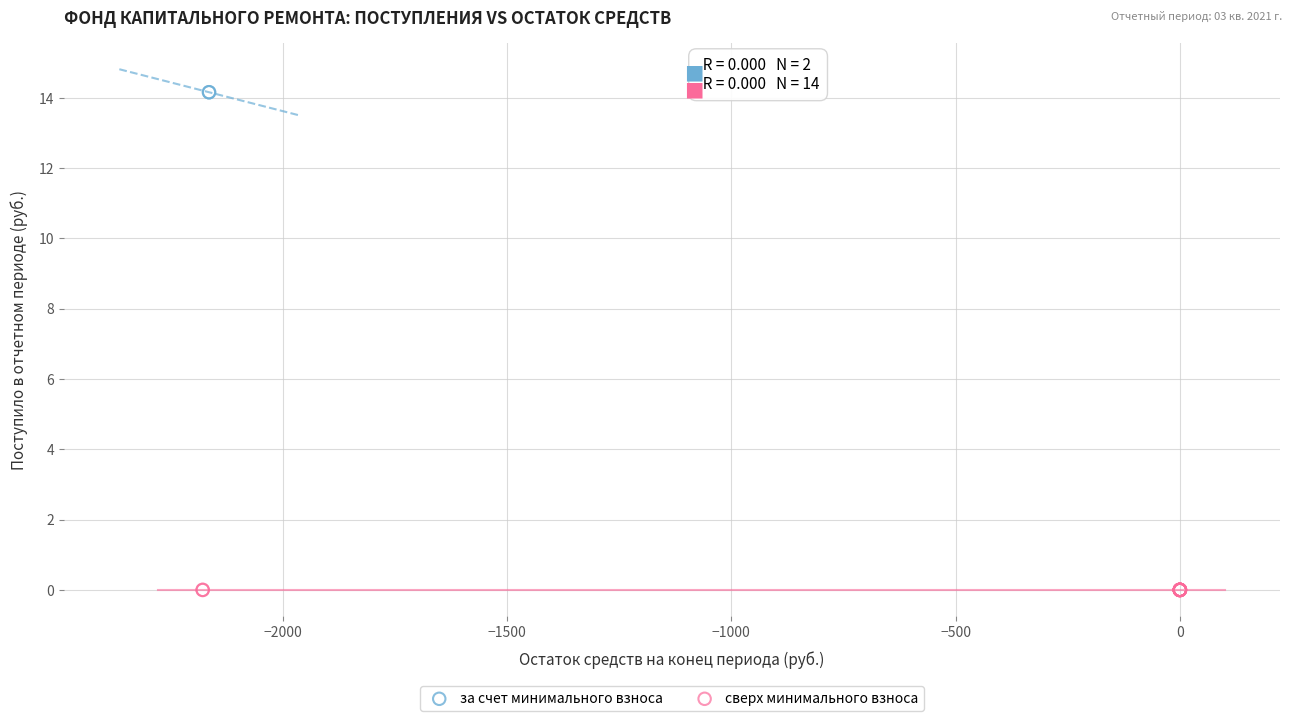

What are all the series names shown in the legend?

за счет минимального взноса, сверх минимального взноса